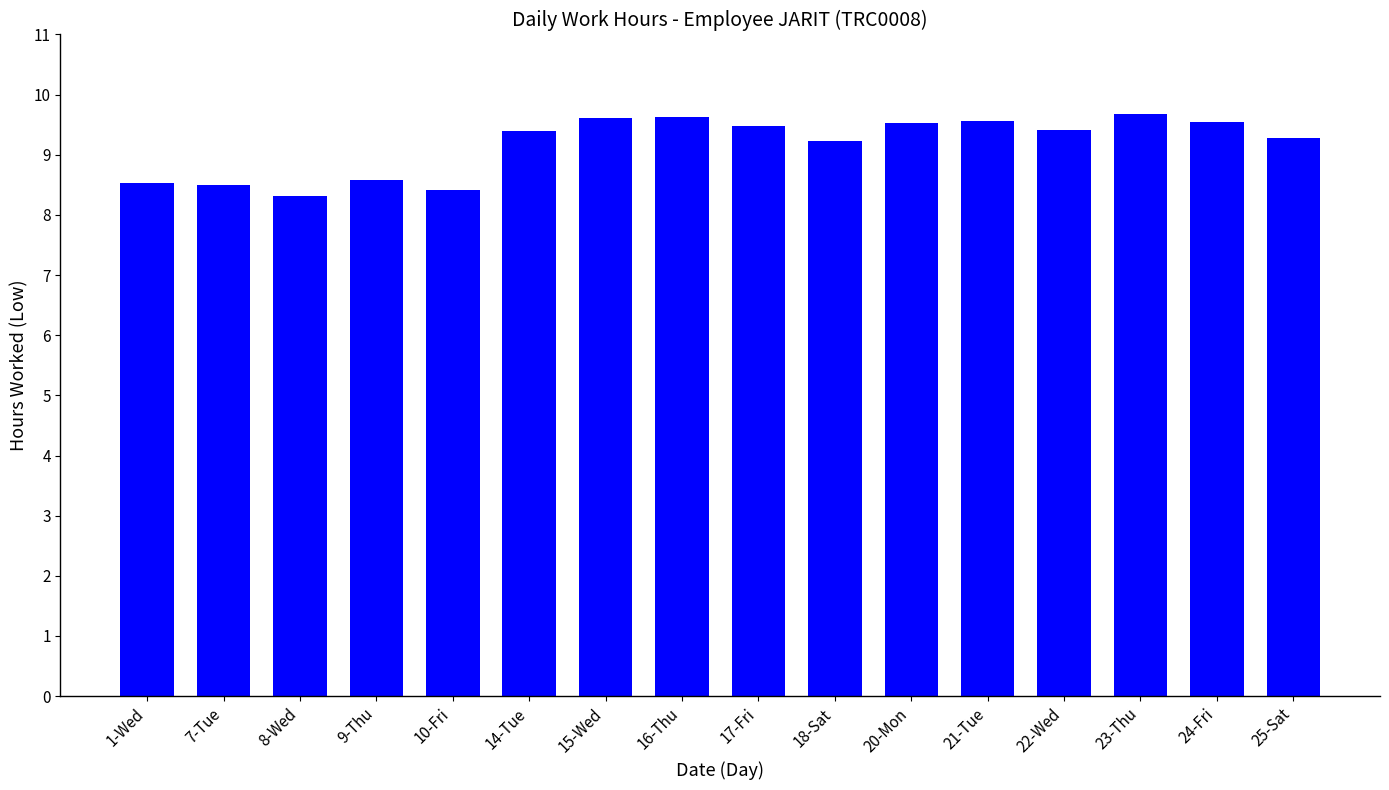

Between 21-Tue and 8-Wed, which is larger?

21-Tue